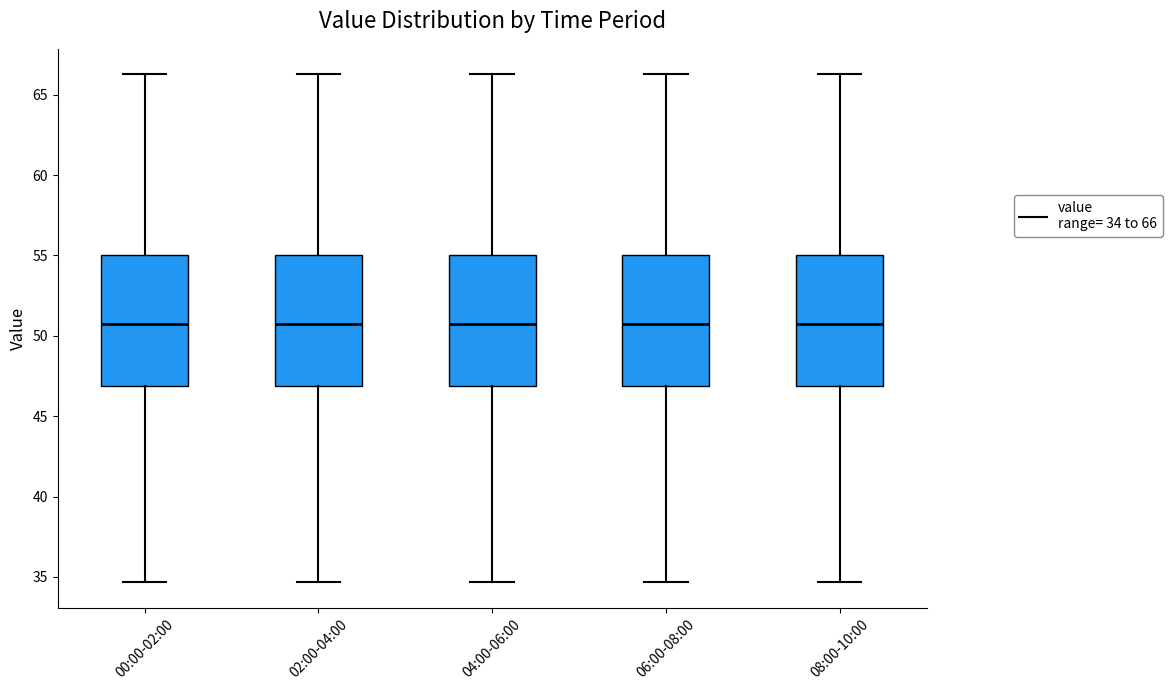

Reading left to right, transcribe this box plot: for each box, give where its median line is, the range the box spans, and where its two whiskers end, as read against the y-axis. The values are not printed on the chart, so give them approximately, as read against the axis.

00:00-02:00: median 51.0, box 47.0 to 55.0, whiskers 34.5 to 66.5
02:00-04:00: median 51.0, box 47.0 to 55.0, whiskers 34.5 to 66.5
04:00-06:00: median 51.0, box 47.0 to 55.0, whiskers 34.5 to 66.5
06:00-08:00: median 51.0, box 47.0 to 55.0, whiskers 34.5 to 66.5
08:00-10:00: median 51.0, box 47.0 to 55.0, whiskers 34.5 to 66.5